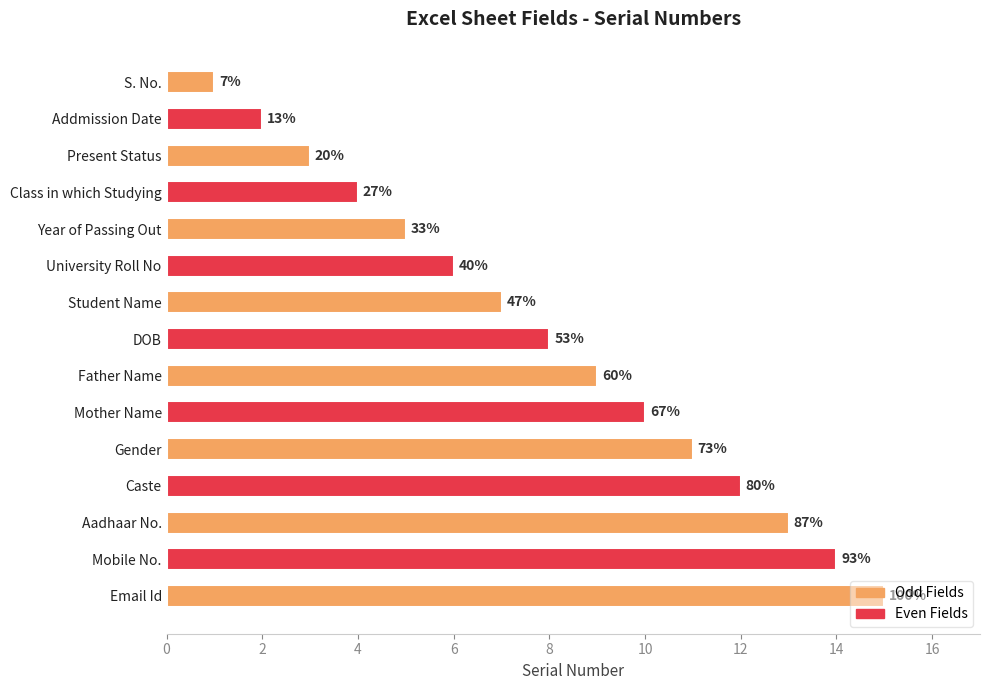

Does the chart contain any negative values?

No